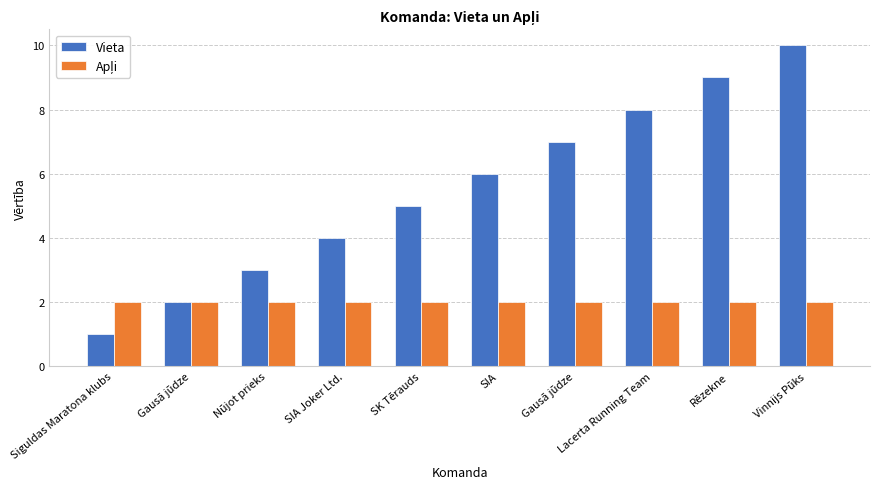

What is the label of the 10th bar from the right?

Siguldas Maratona klubs